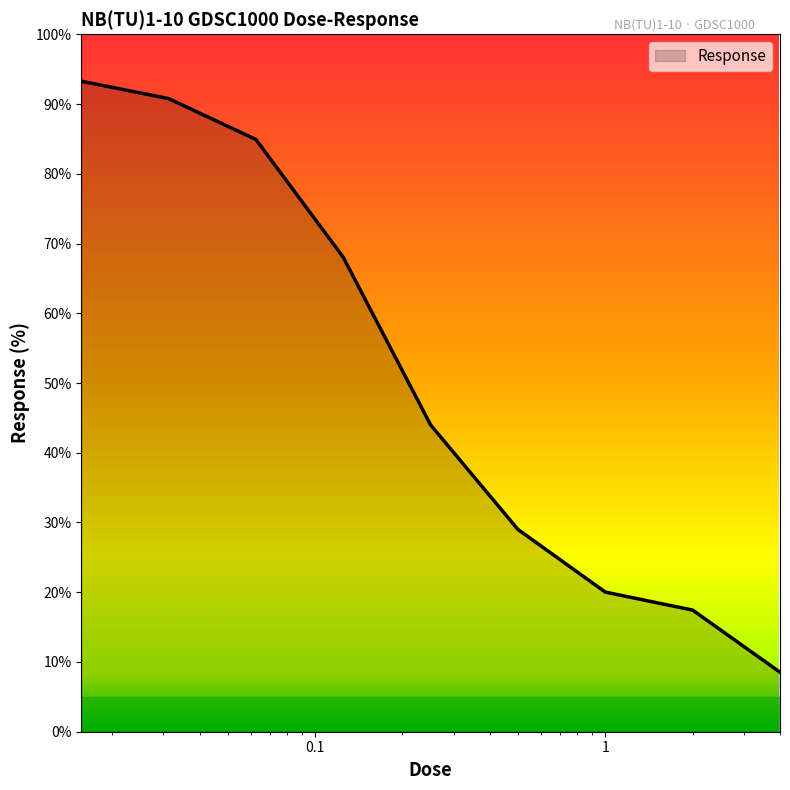

What is the difference between the maximum and minimum values?

84.7